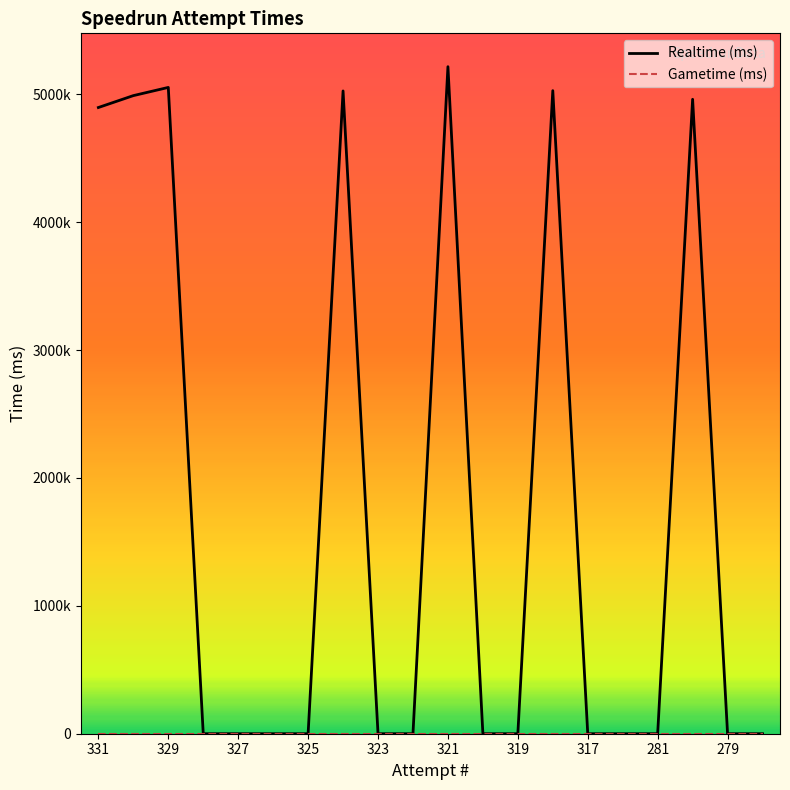

Does the chart display data point markers on the line(s)?

No